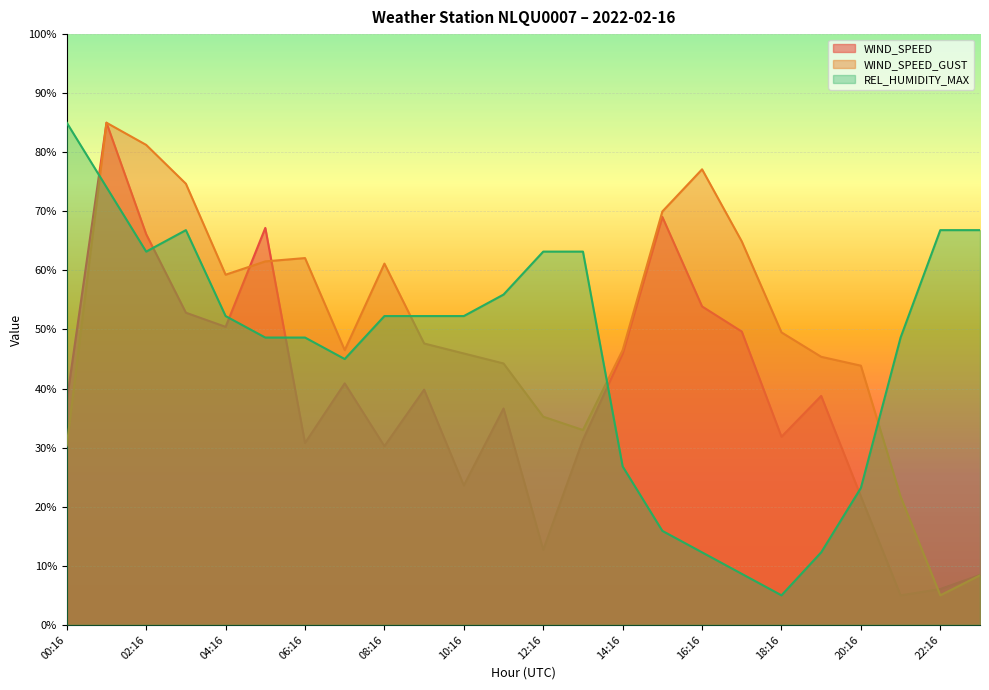

Which series has the largest range (max minus min)?

REL_HUMIDITY_MAX